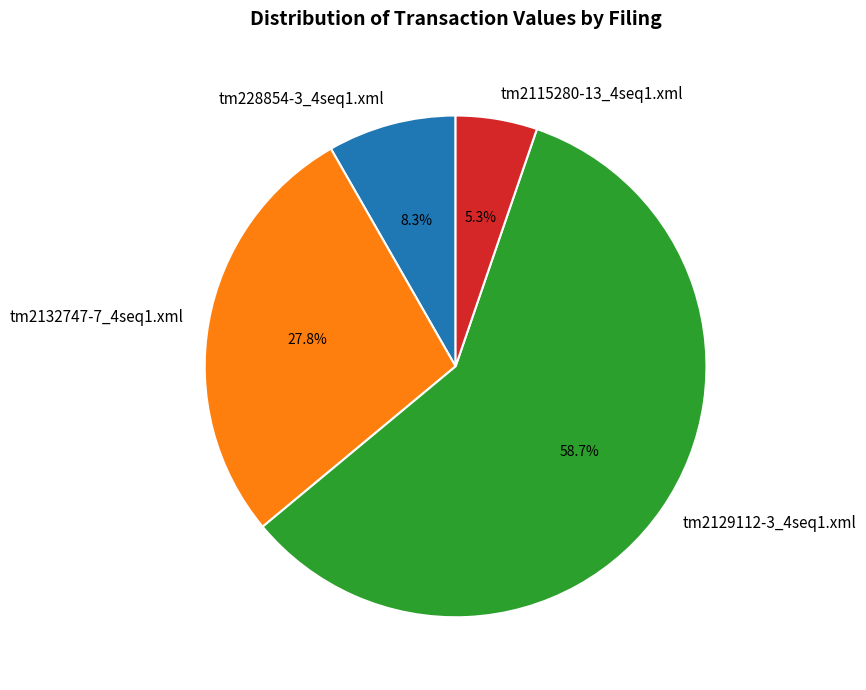

Which has a higher value, tm2115280-13_4seq1.xml or tm2129112-3_4seq1.xml?

tm2129112-3_4seq1.xml